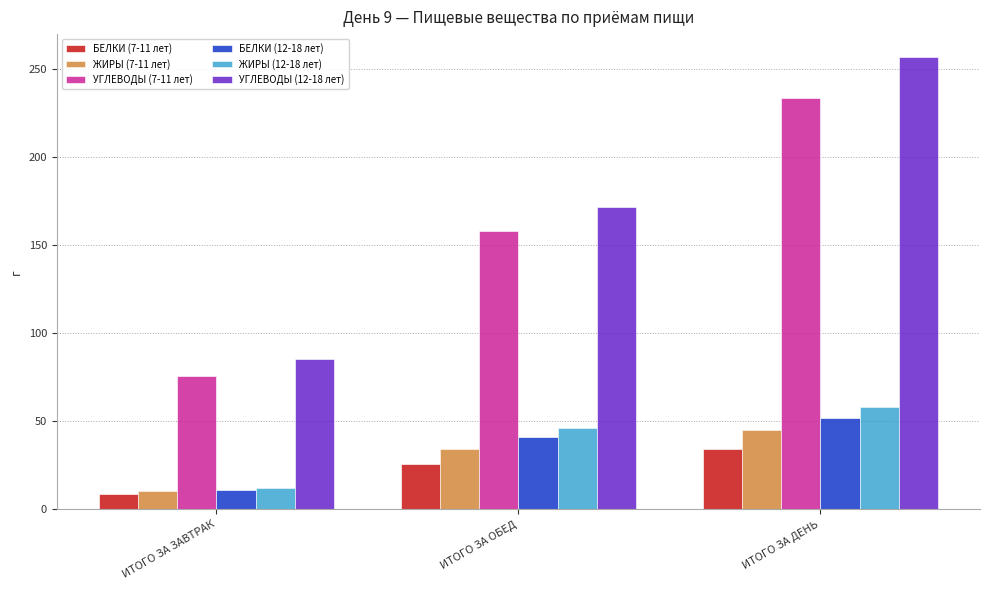

At which label does БЕЛКИ (12-18 лет) reach its peak?

ИТОГО ЗА ДЕНЬ